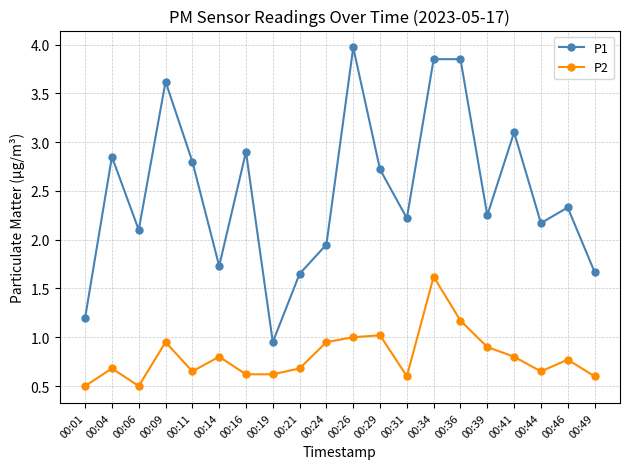

True or false: P1 and P2 cross at least once.

False